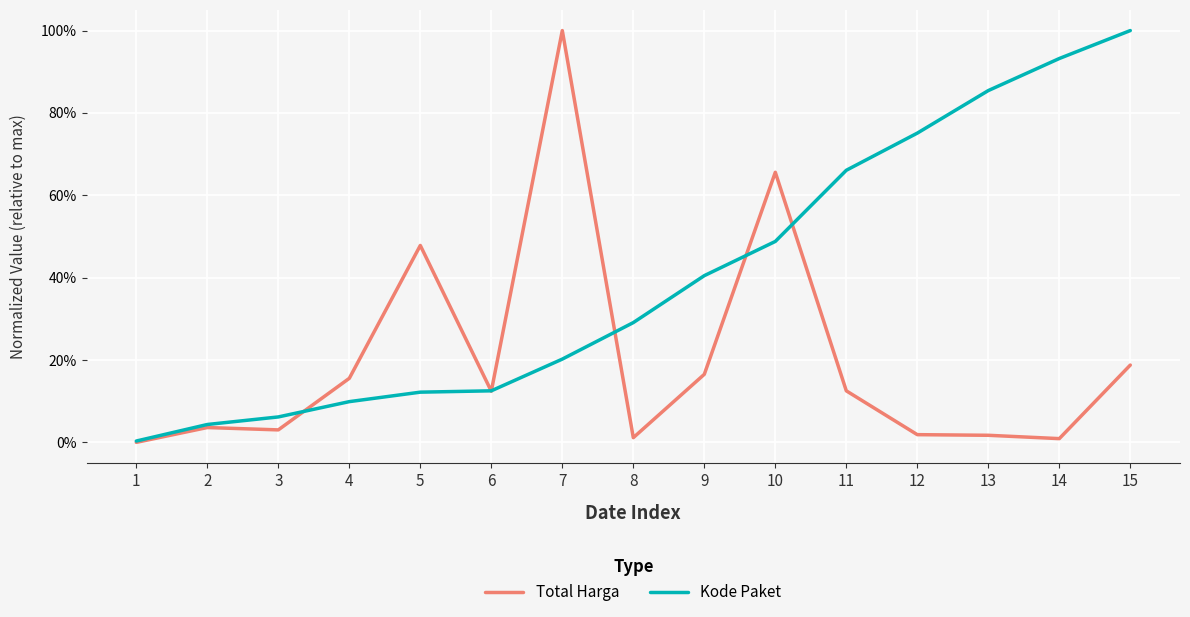

Does the chart display data point markers on the line(s)?

No